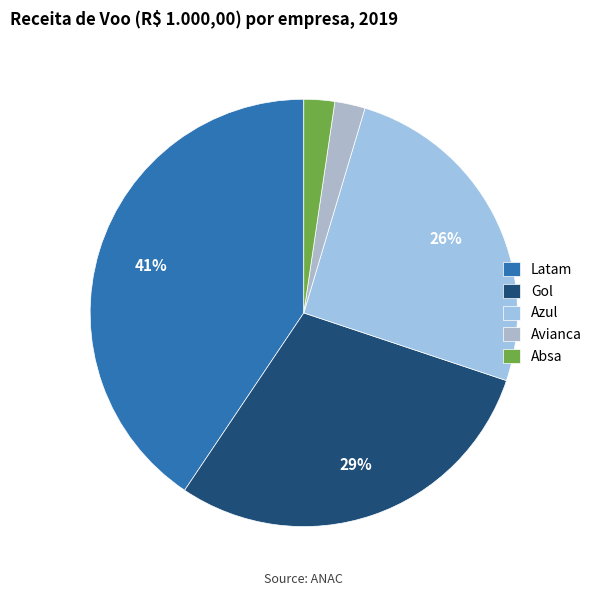

What portion of the pie excludes Gol?

70.7%